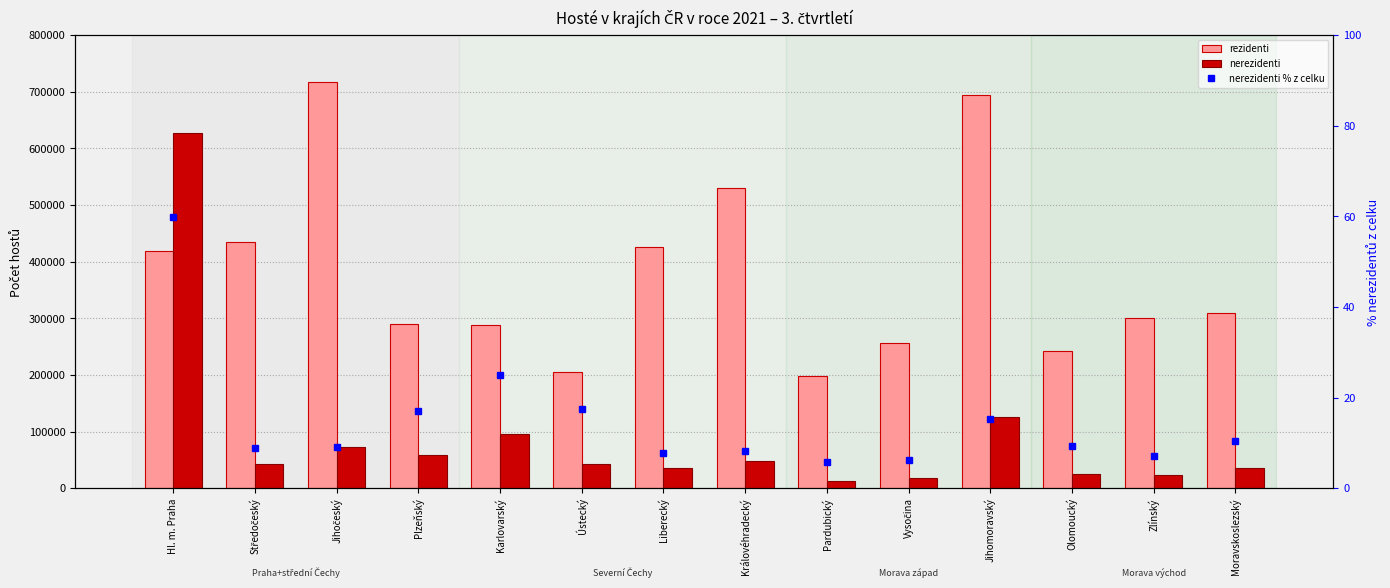

Is it true that nerezidenti % z celku equals 10.9 at Ústecký?

False